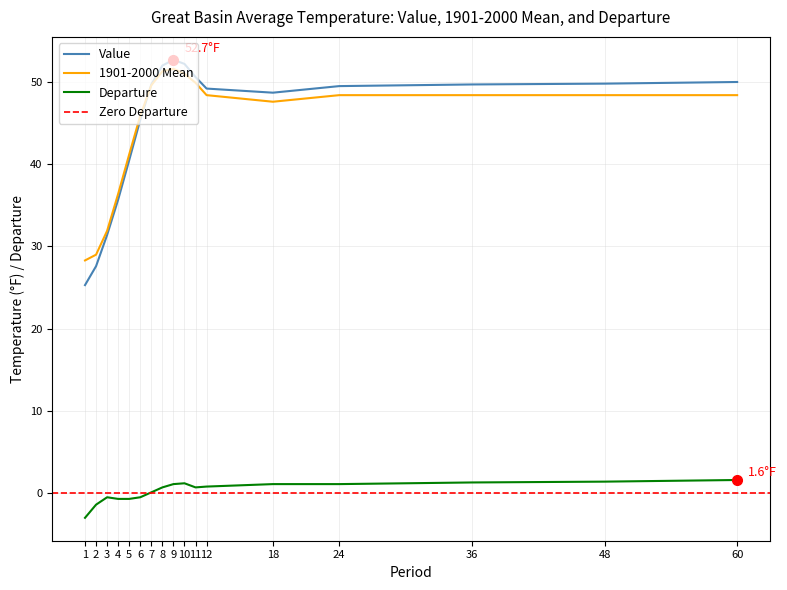

Reading right to left, list all the values displayed in this chart.

Value: 60=50.0	48=49.8	36=49.7	24=49.5	18=48.7	12=49.2	11=50.6	10=52.2	9=52.7	8=52.0	7=49.7	6=45.4	5=40.5	4=35.7	3=31.4	2=27.6	1=25.3
1901-2000 Mean: 60=48.4	48=48.4	36=48.4	24=48.4	18=47.6	12=48.4	11=49.9	10=51.0	9=51.6	8=51.3	7=49.6	6=45.9	5=41.2	4=36.4	3=31.9	2=29.0	1=28.3
Departure: 60=1.6	48=1.4	36=1.3	24=1.1	18=1.1	12=0.8	11=0.7	10=1.2	9=1.1	8=0.7	7=0.1	6=-0.5	5=-0.7	4=-0.7	3=-0.5	2=-1.4	1=-3.0